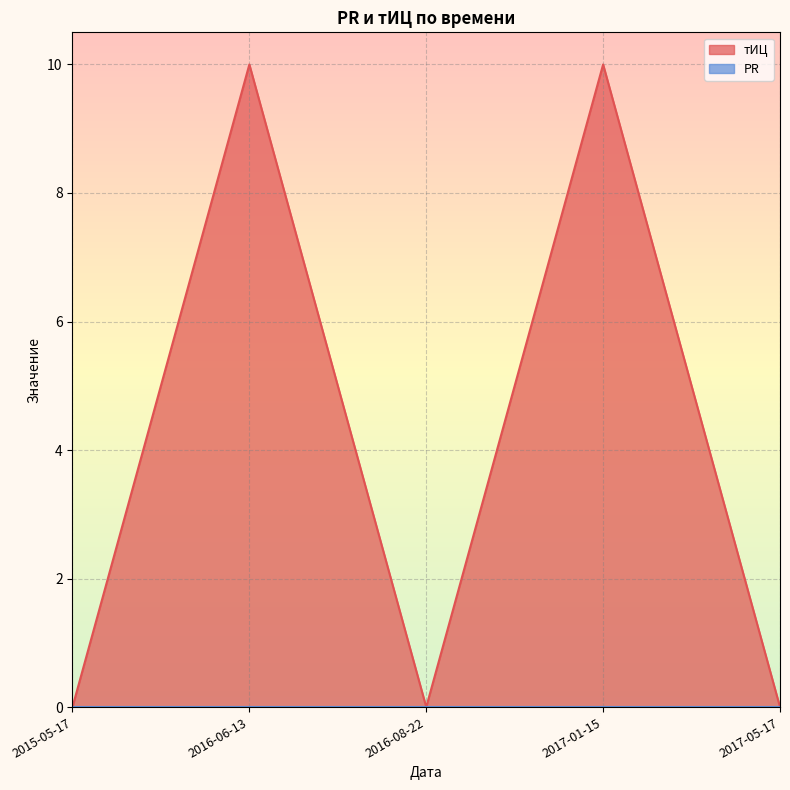

How many points are higher than both their immediate neighbors (excluding endpoints)?

2